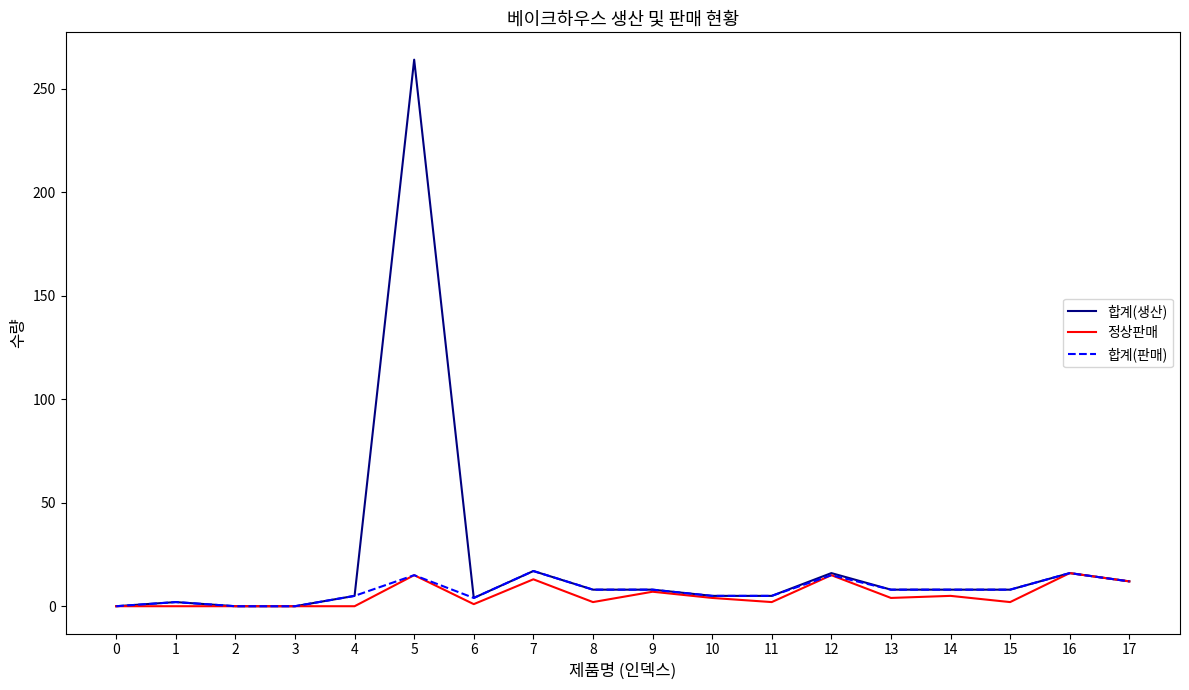

Which series has the largest range (max minus min)?

합계(생산)